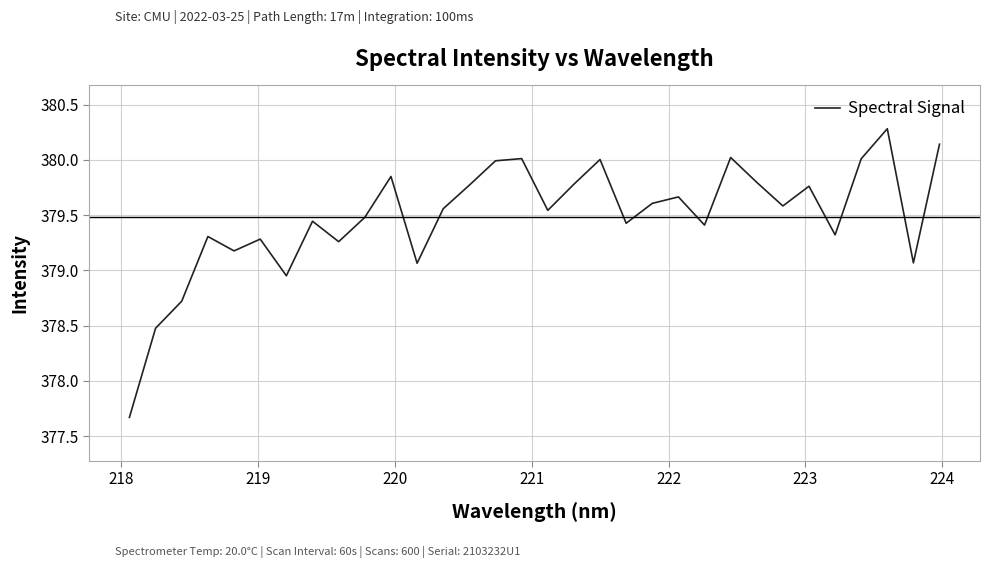

What is the smallest value displayed?

377.7